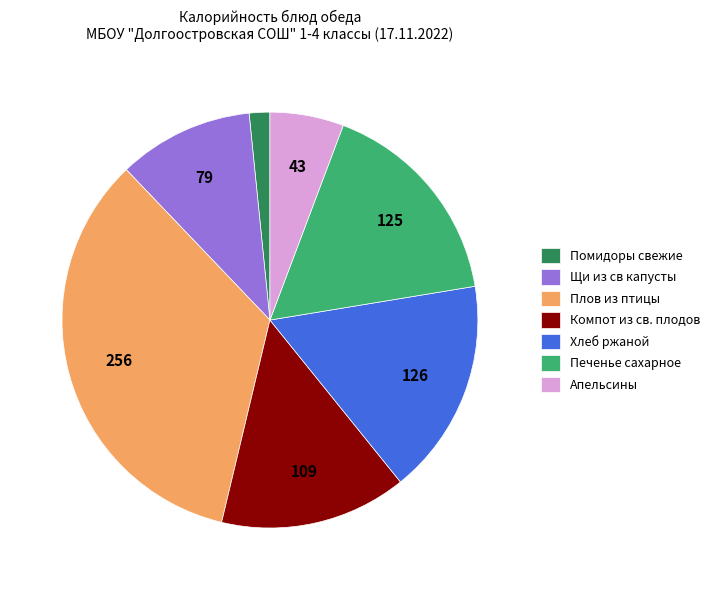

Which category has the biggest portion of the pie?

Плов из птицы